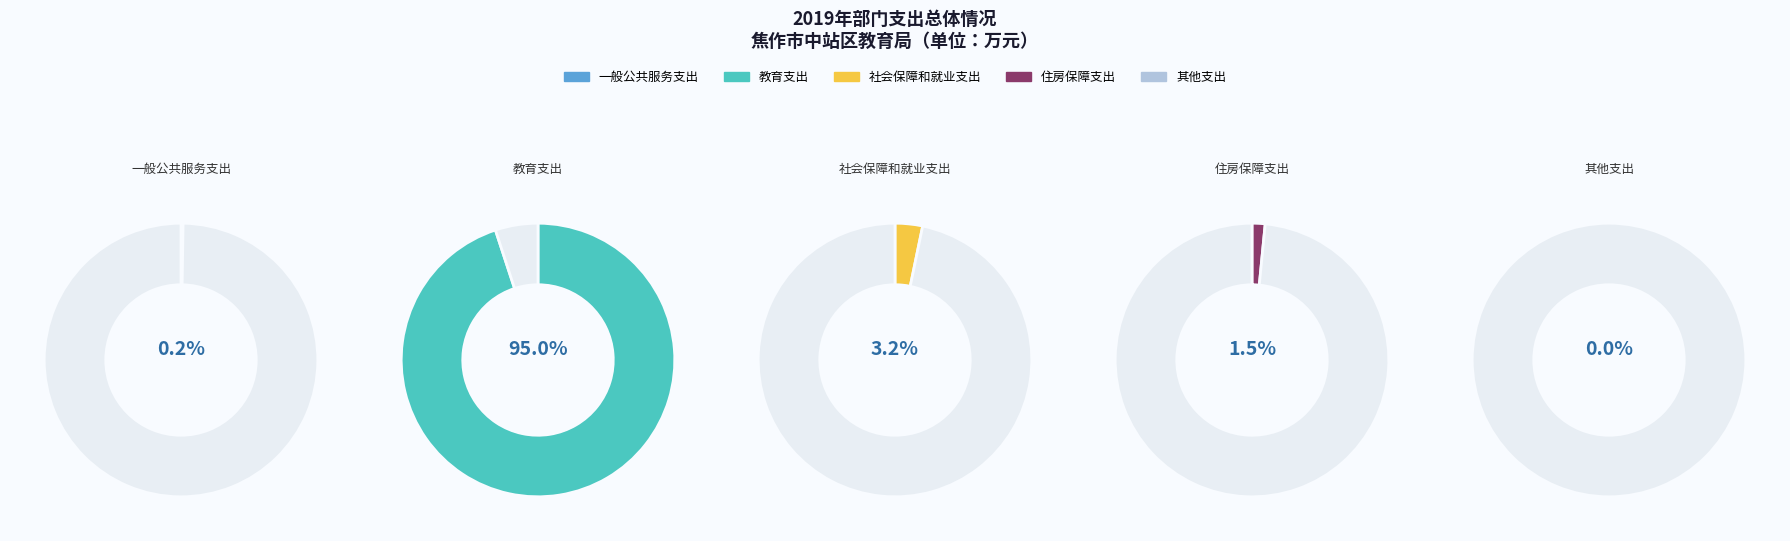

Which category has the biggest portion of the pie?

教育支出